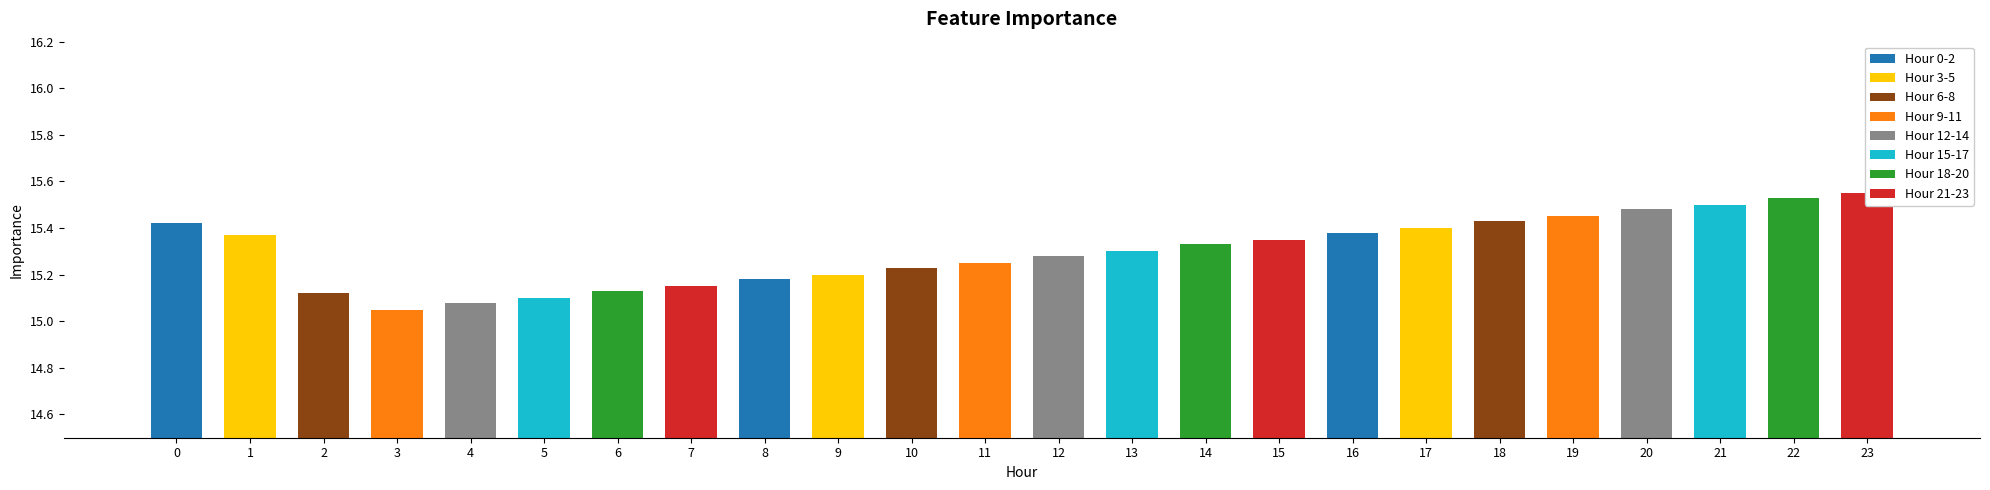

Rank the categories by value from highest to lowest.

23, 22, 21, 20, 19, 18, 0, 17, 16, 1, 15, 14, 13, 12, 11, 10, 9, 8, 7, 6, 2, 5, 4, 3